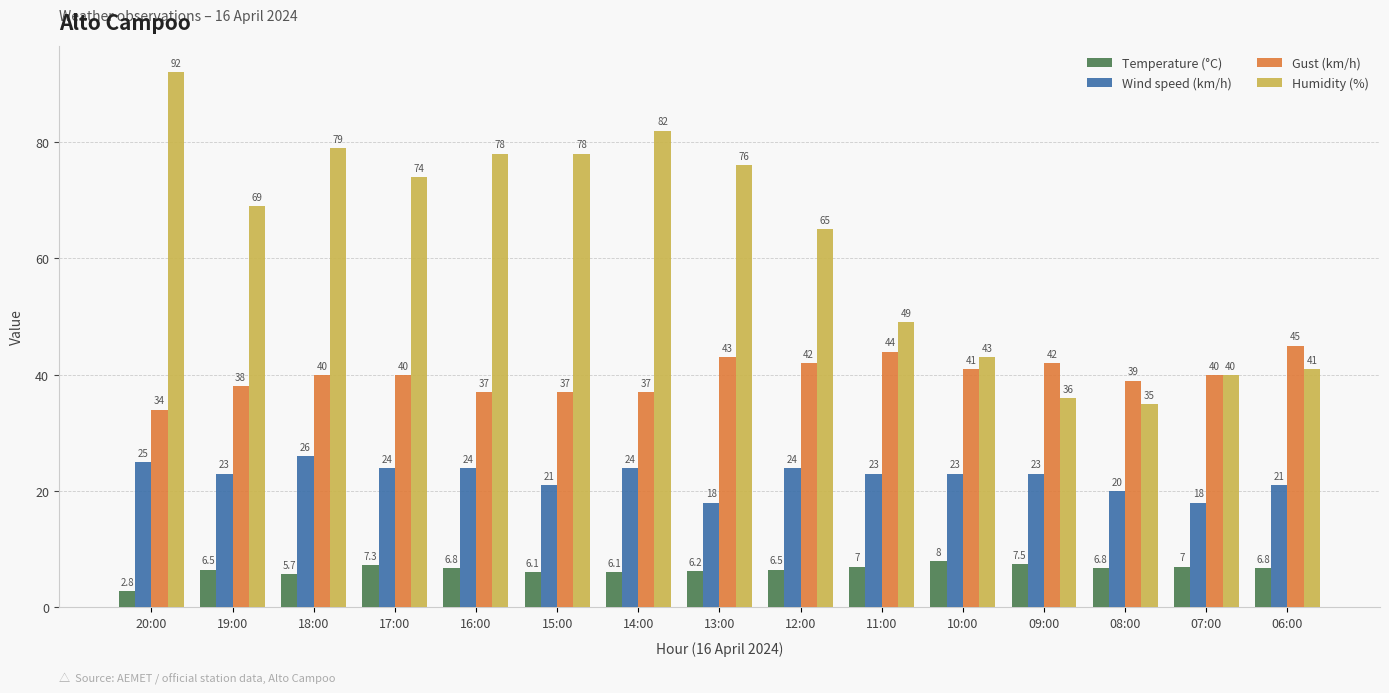

Is the value of Temperature (°C) at 19:00 greater than the value of Humidity (%) at 12:00?

No